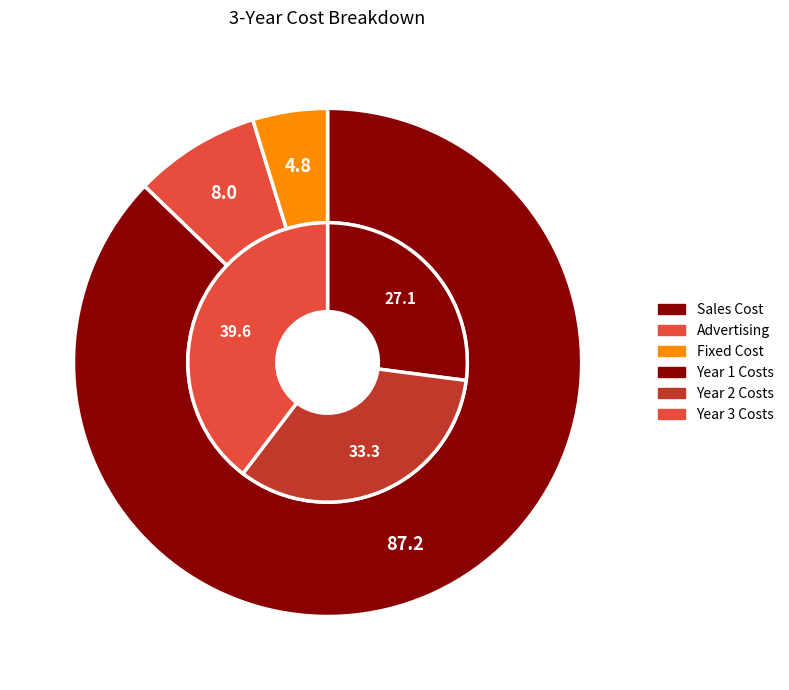

Which category has the biggest portion of the pie?

Sales Cost